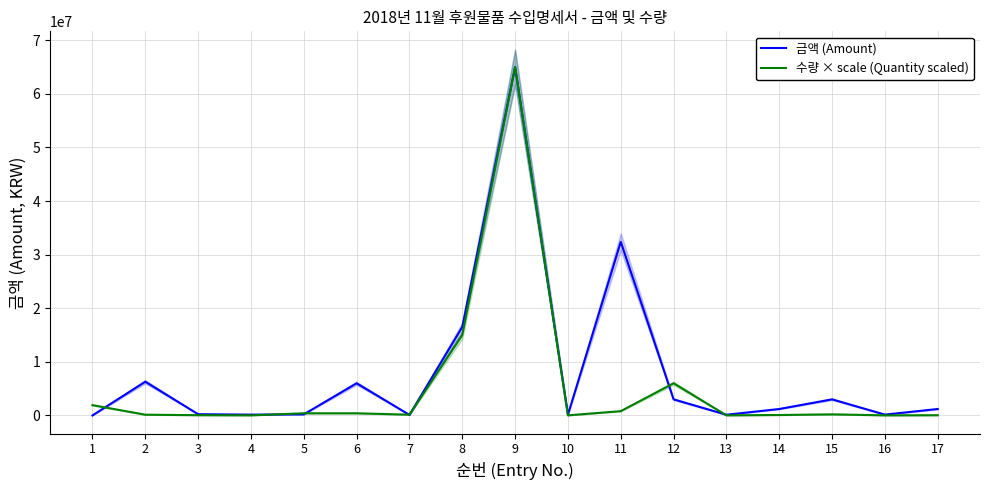

Which series ends up on top after the final intersection of 수량 × scale (Quantity scaled) and 금액 (Amount)?

금액 (Amount)